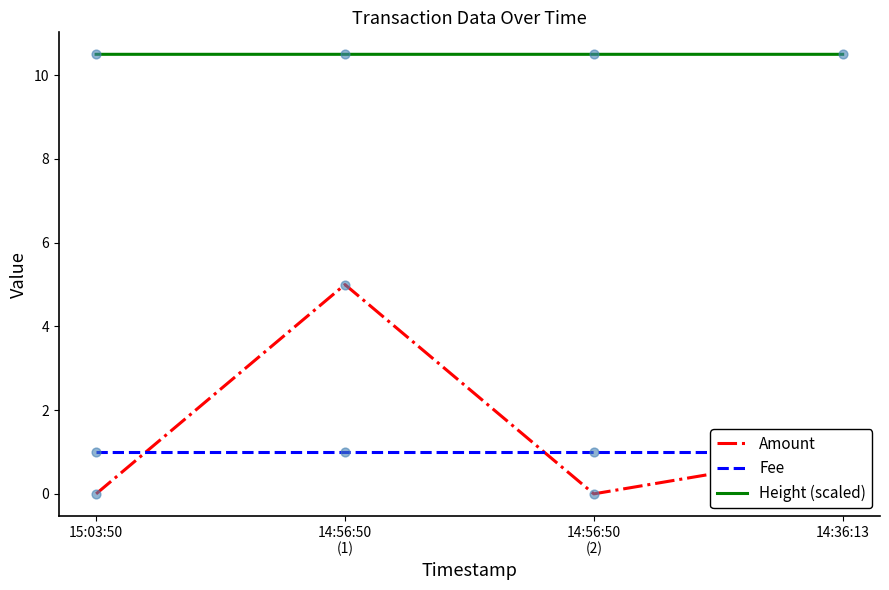

What are all the series names shown in the legend?

Amount, Fee, Height (scaled)